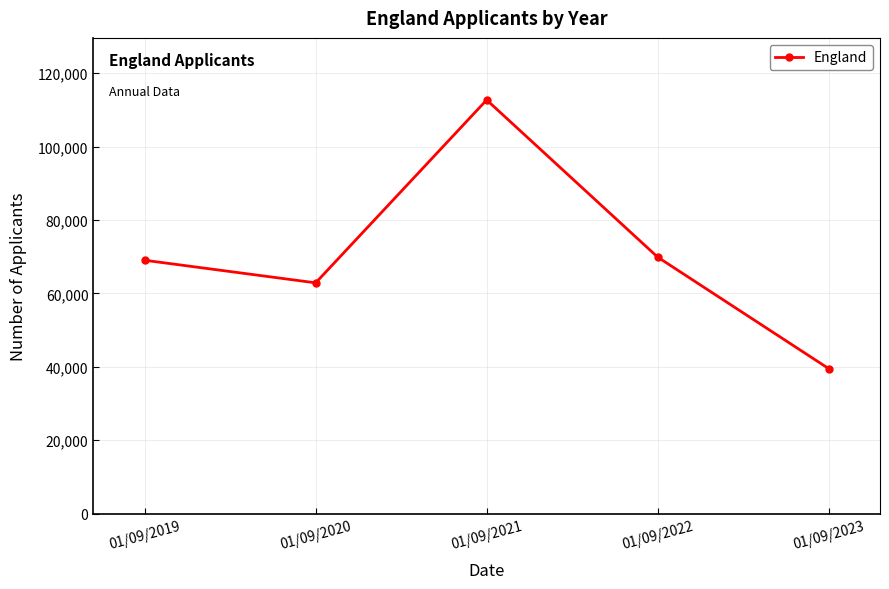

What is the value of the 2nd point from the left?

62864